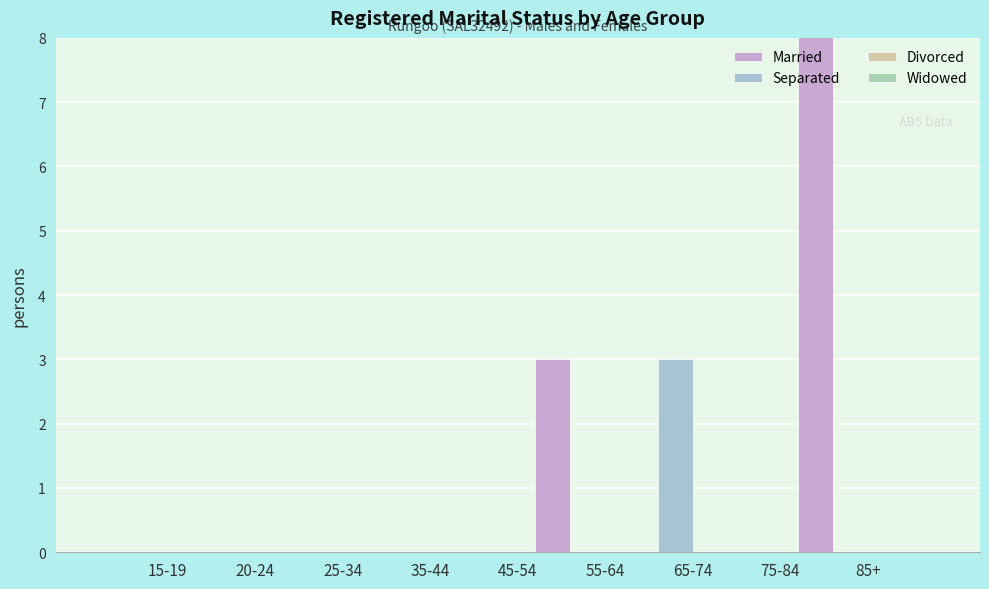

True or false: Widowed has a value of 0 at 45-54.

True